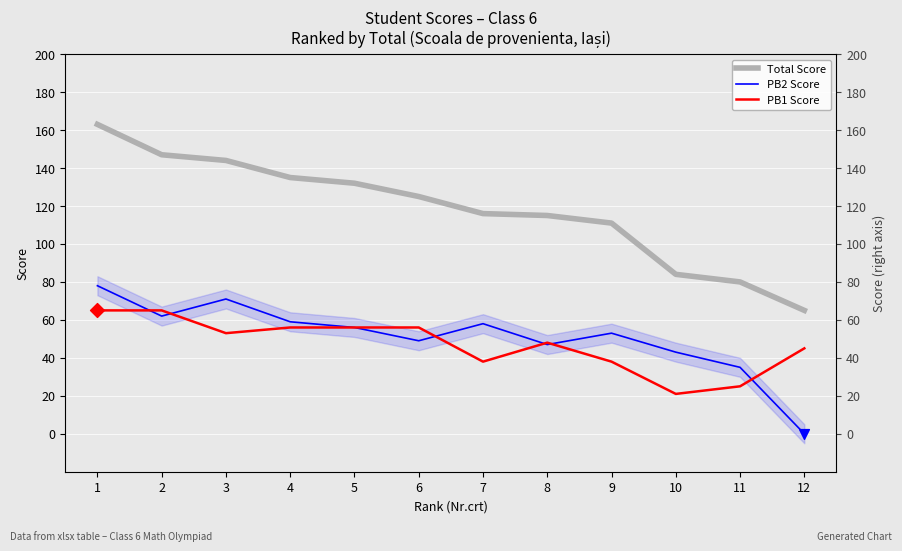

Is the value of PB1 Score at 8 greater than the value of PB2 Score at 10?

Yes